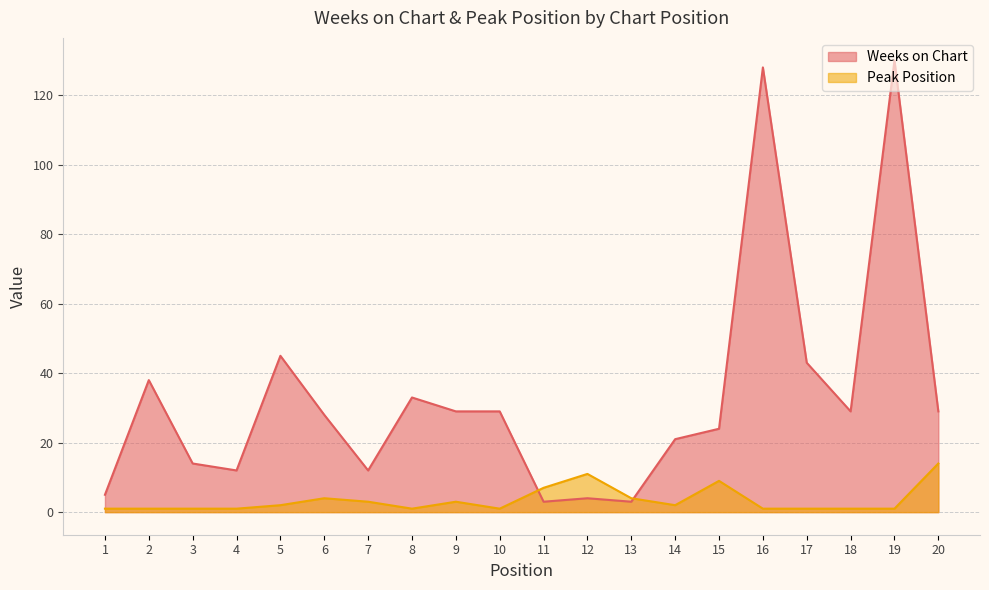

Rank the series by their average value, from highest to lowest.

Weeks on Chart, Peak Position